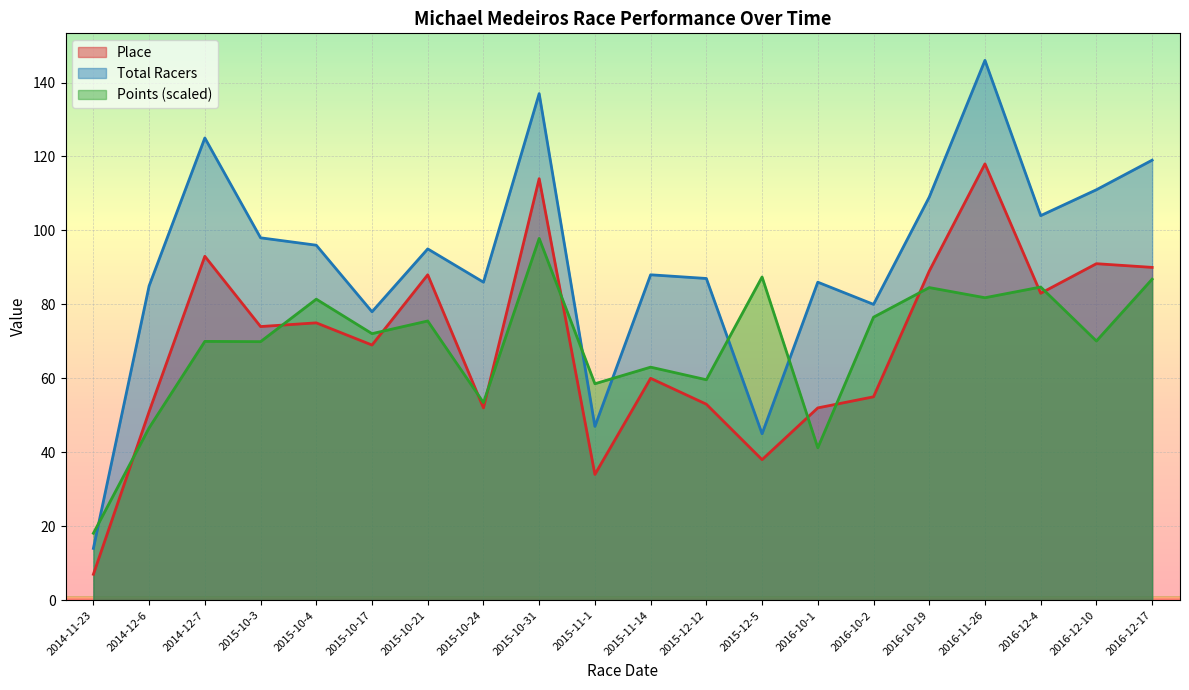

True or false: Points and Place intersect in this chart.

True